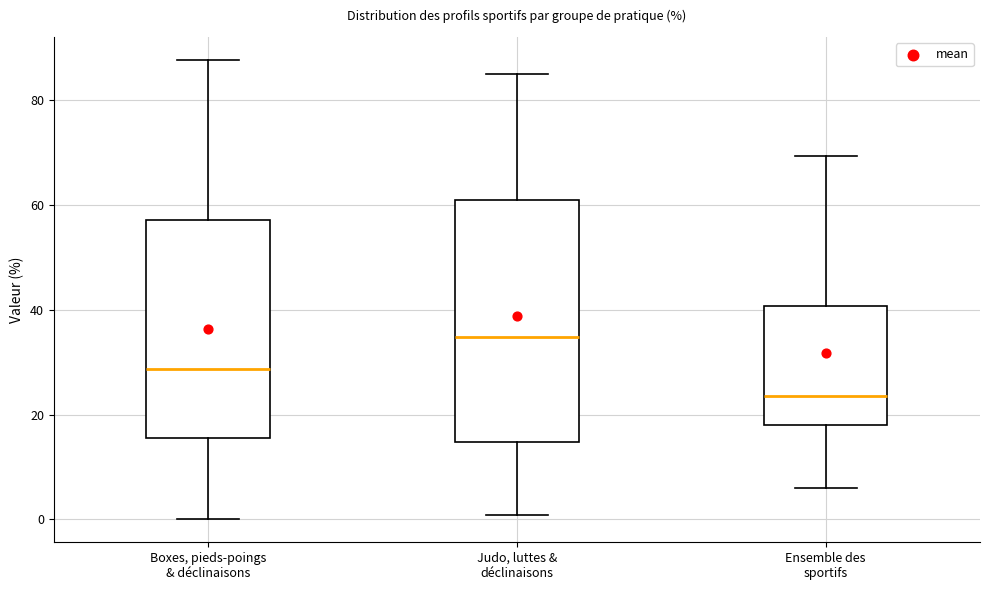

Reading left to right, read every box against the y-axis: the position of its median line, the range the box covers, and the ends of its whiskers. The values are not printed on the chart, so give them approximately, as read against the axis.

Boxes, pieds-poings & déclinaisons: median 28, box 16 to 58, whiskers 0 to 88
Judo, luttes & déclinaisons: median 34, box 14 to 62, whiskers 0 to 86
Ensemble des sportifs: median 24, box 18 to 40, whiskers 6 to 70